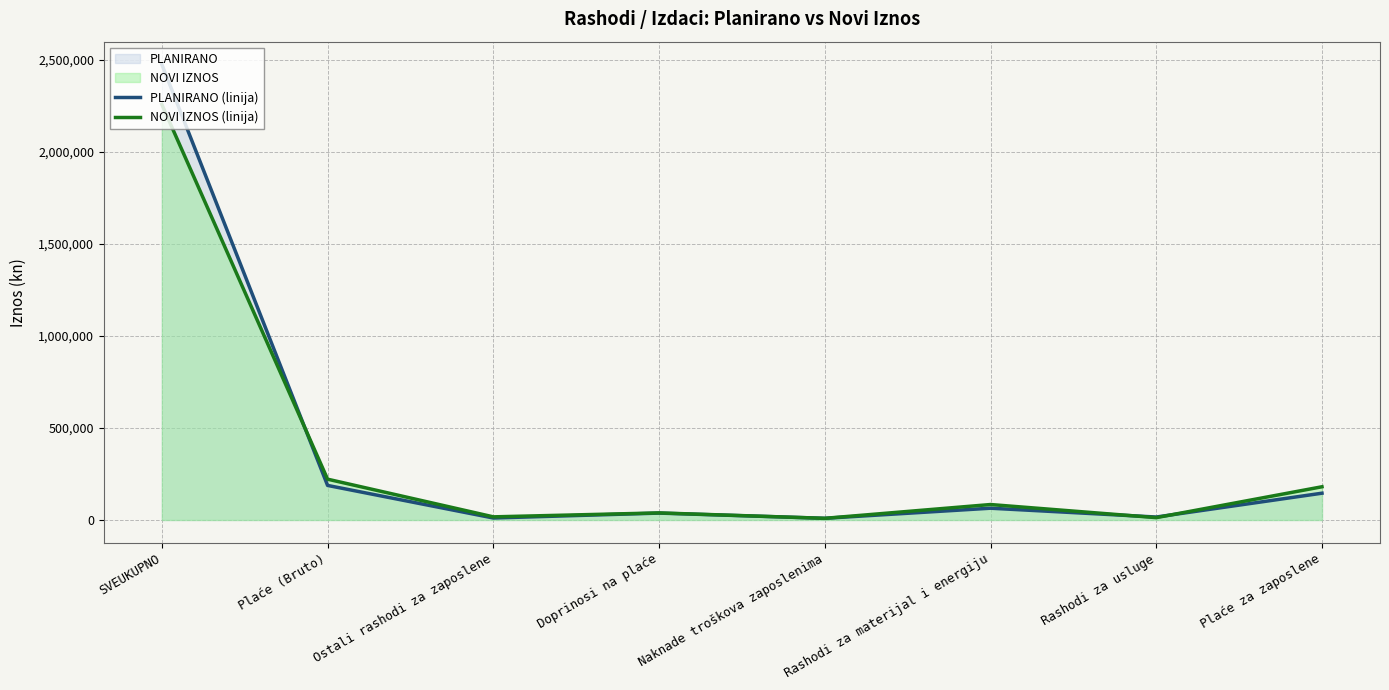

What is the minimum value for PLANIRANO (linija)?

9100.0